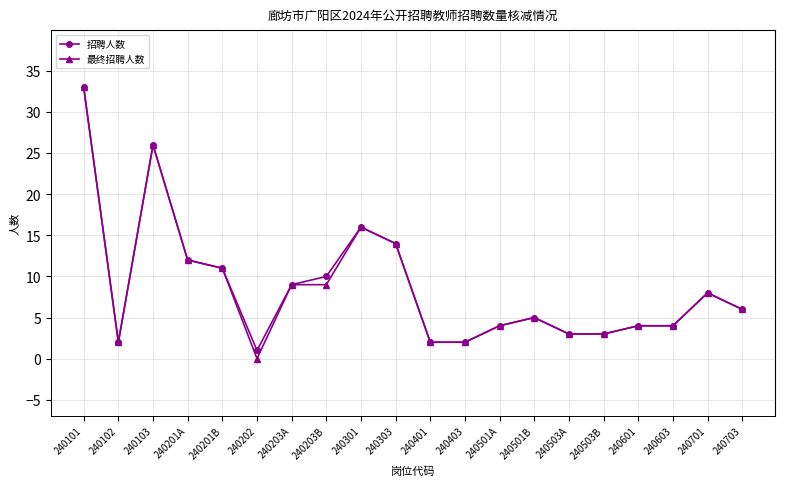

Where is 招聘人数 nearest to the value 17?

240301